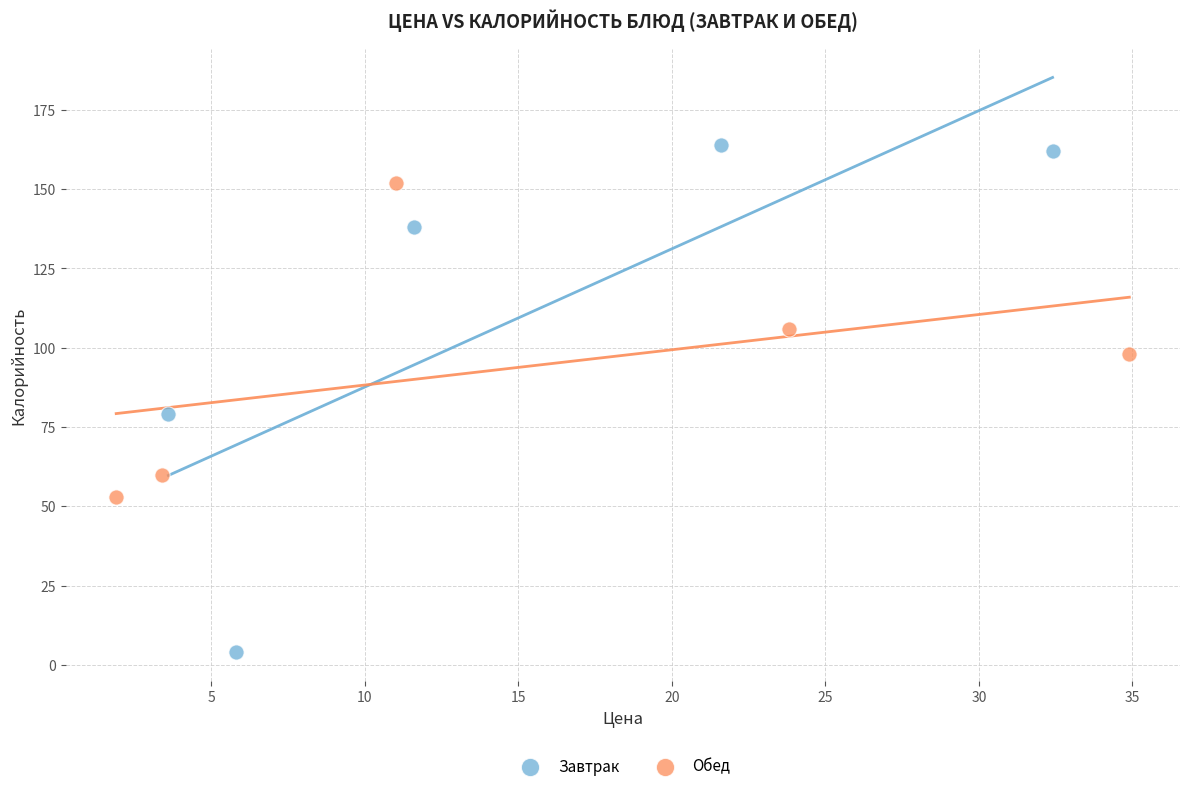

Which series contains the lowest Y value?

Завтрак